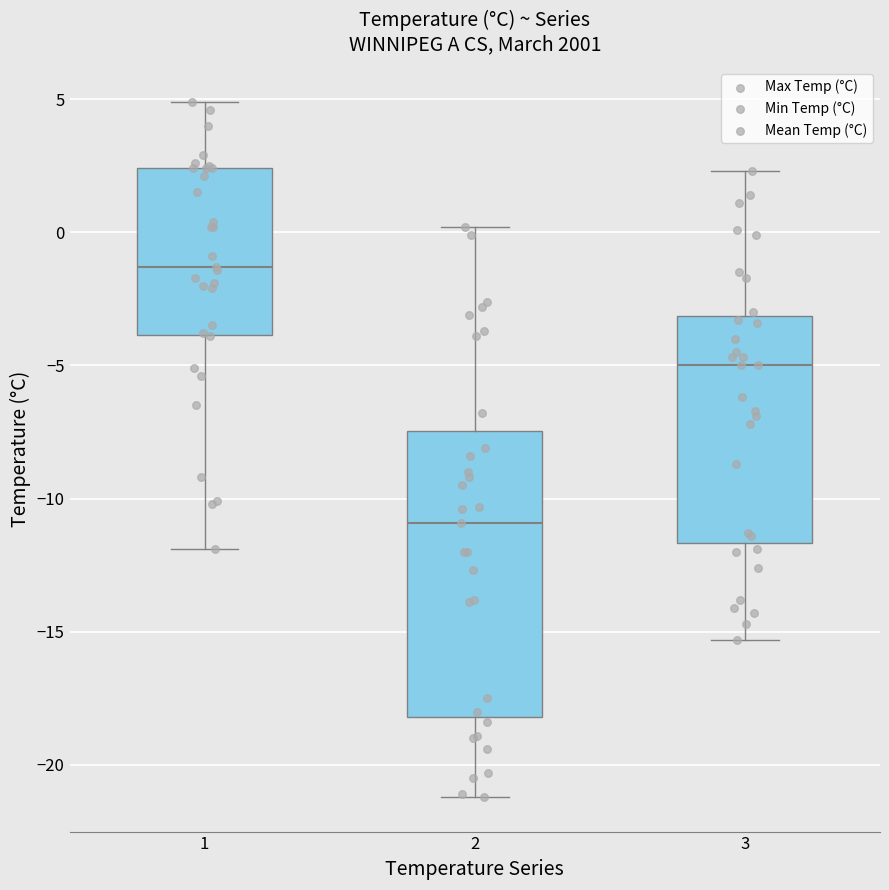

Which box's median line is the lowest?

2